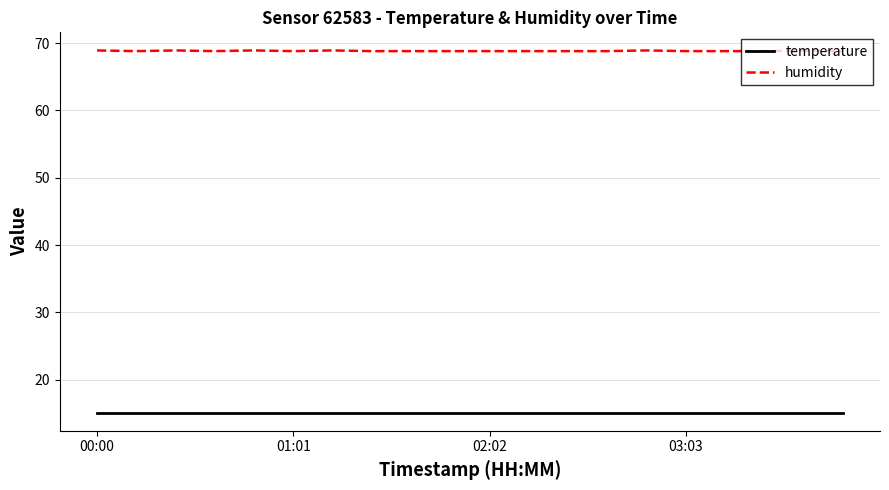

Does the chart display data point markers on the line(s)?

No